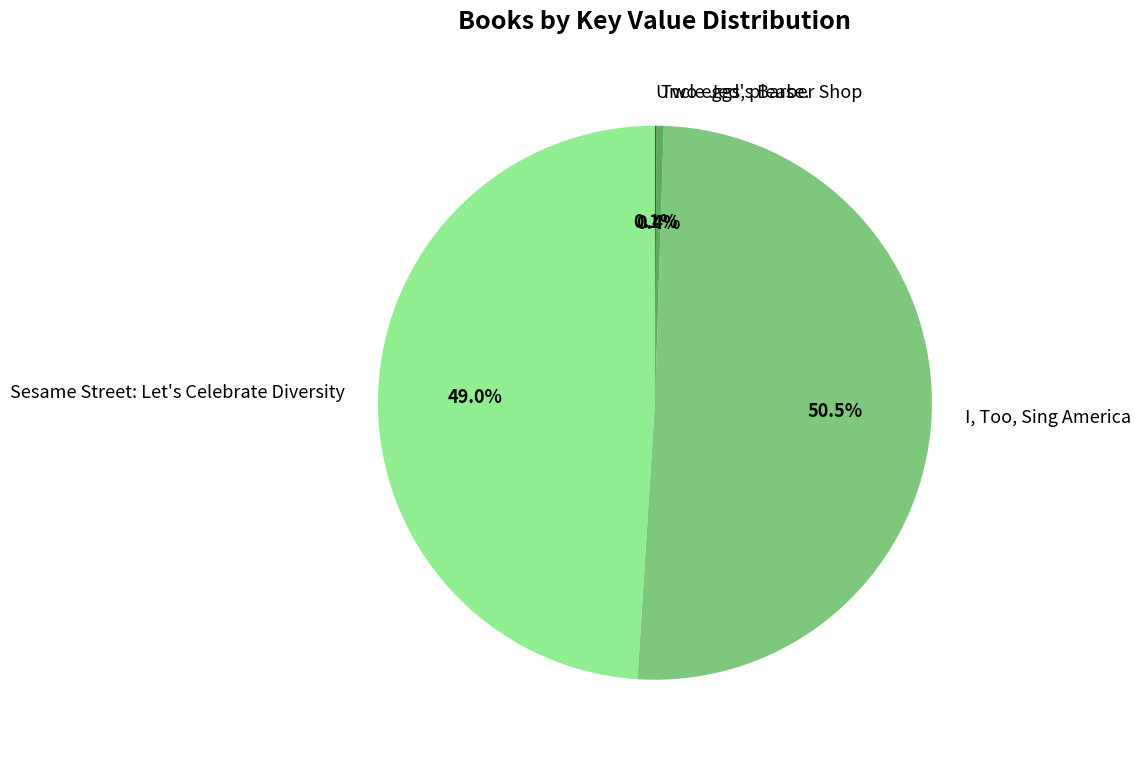

What is the largest slice in the pie chart?

I, Too, Sing America